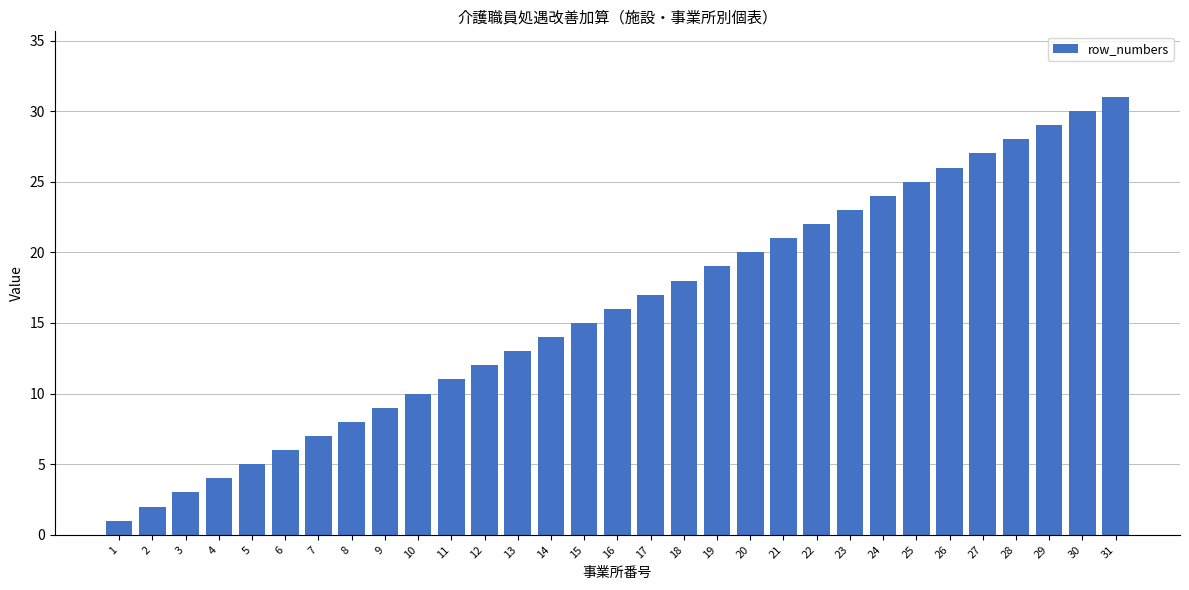

True or false: the data shows 27 at 27.

True